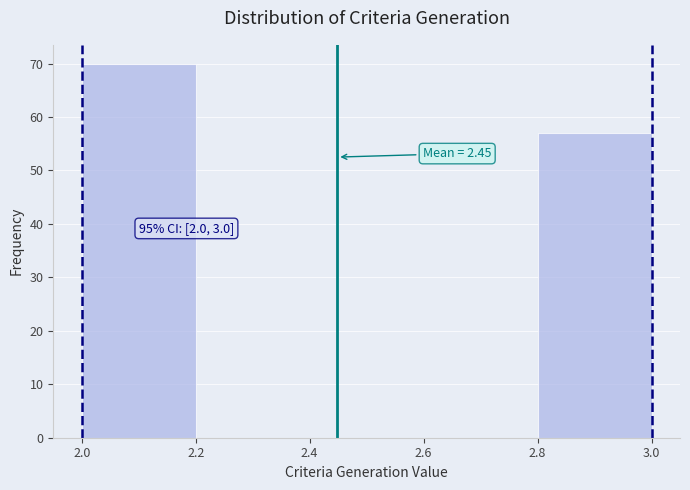

Over which range of the x-axis is the bar tallest?

2.0 to 2.2